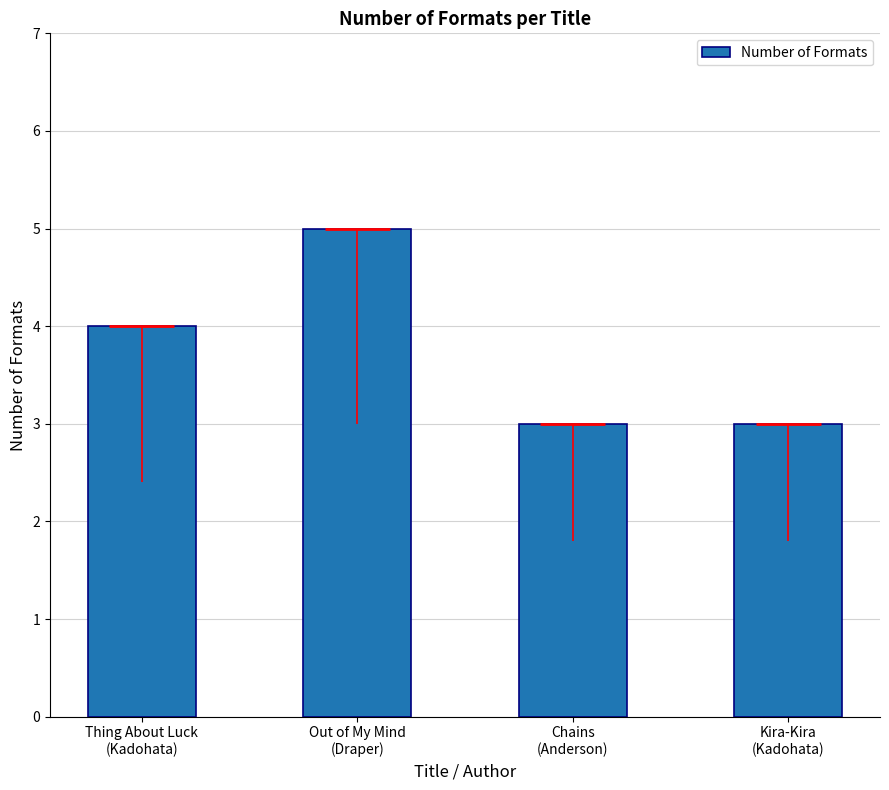

How many values are between 3 and 5?

4